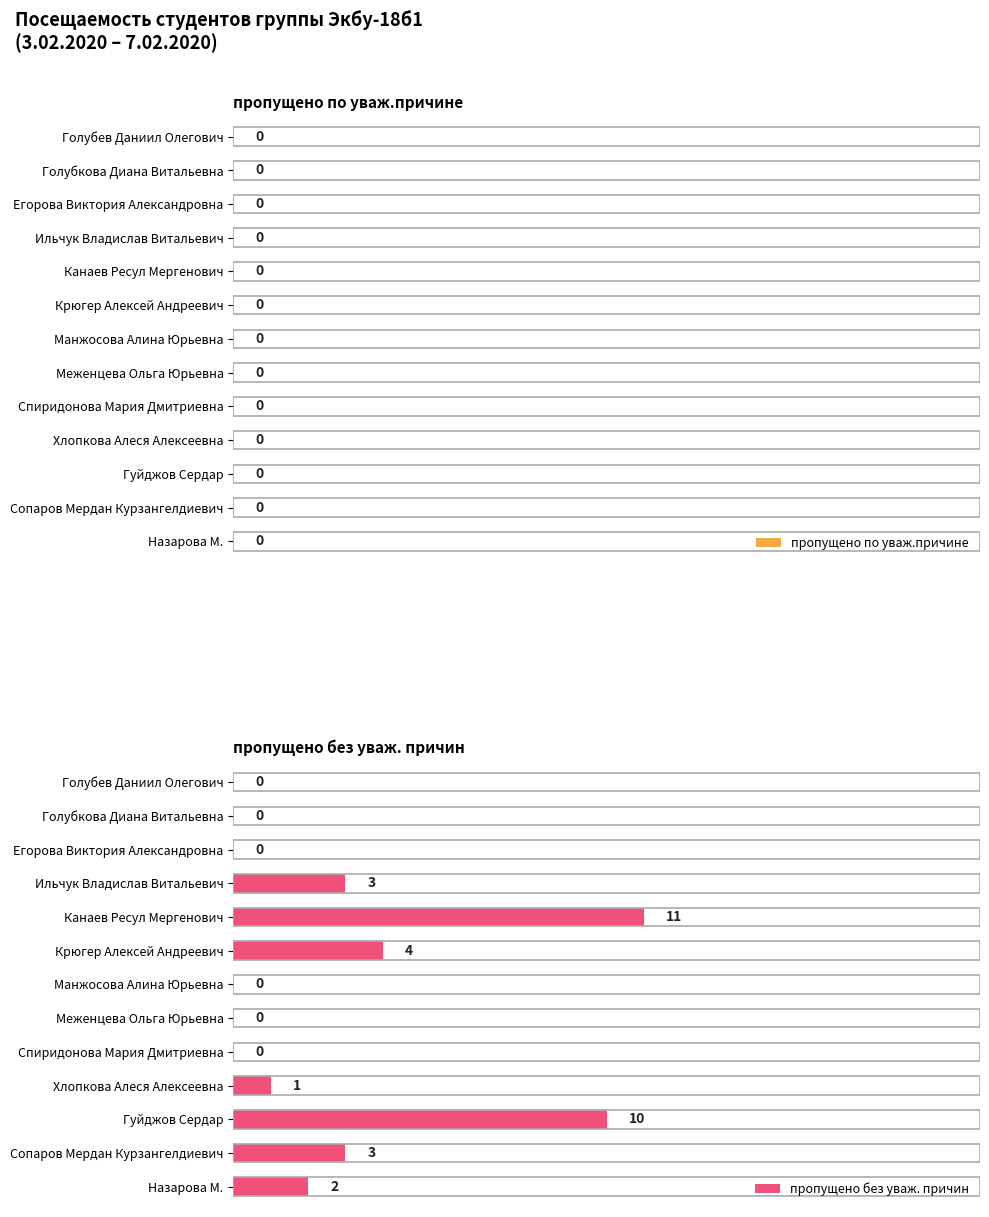

How many categories are shown in the chart?

13